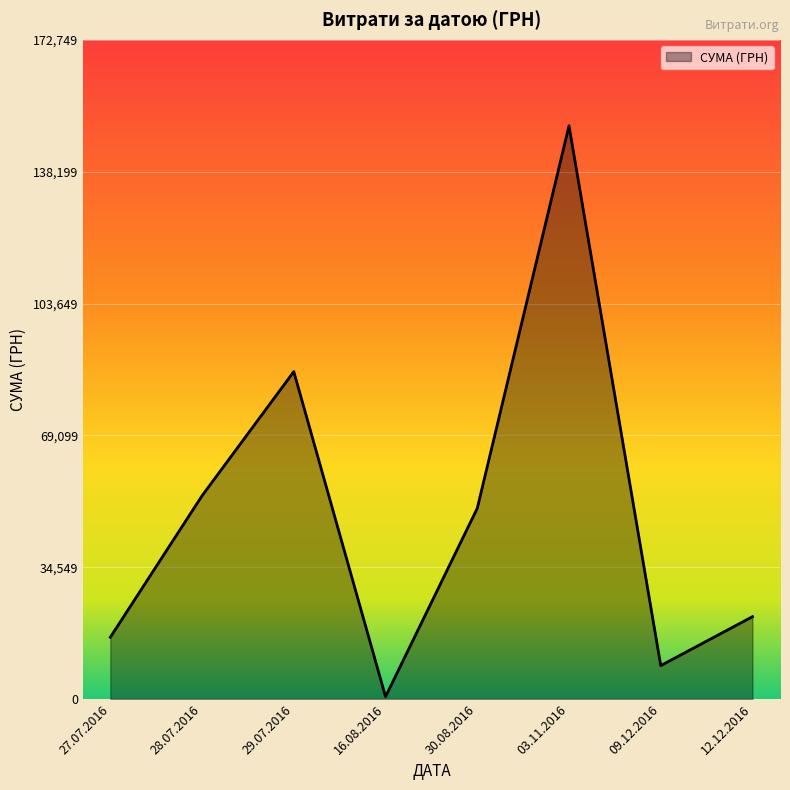

Which label corresponds to the smallest value in the chart?

16.08.2016